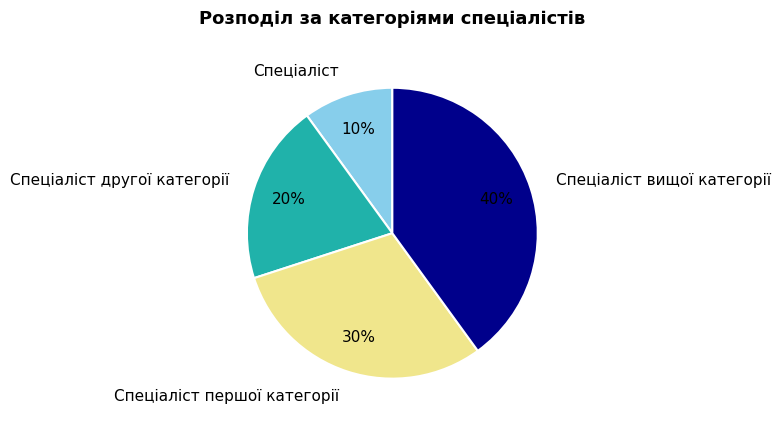

Count the number of slices in the pie.

4